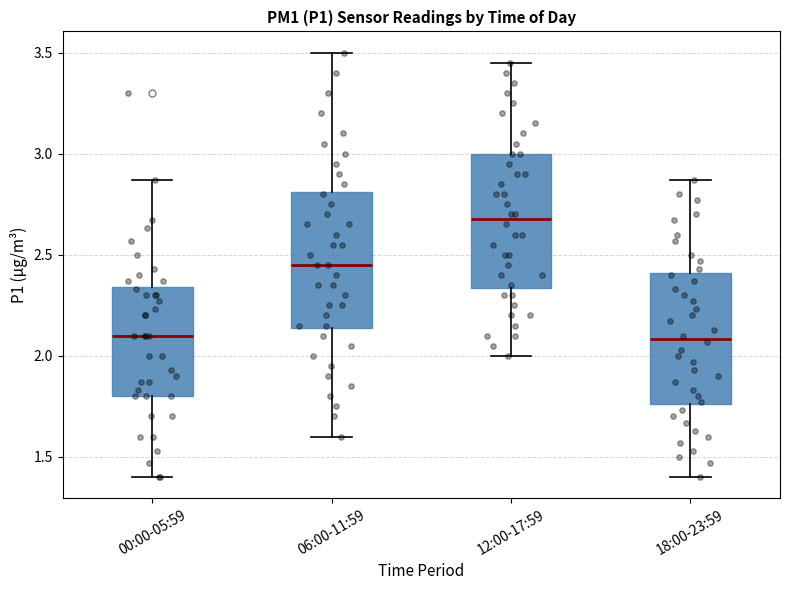

Reading left to right, transcribe this box plot: for each box, give where its median line is, the range the box spans, and where its two whiskers end, as read against the y-axis. The values are not printed on the chart, so give them approximately, as read against the axis.

00:00-05:59: median 2.10, box 1.80 to 2.35, whiskers 1.40 to 2.85
06:00-11:59: median 2.45, box 2.15 to 2.80, whiskers 1.60 to 3.50
12:00-17:59: median 2.70, box 2.35 to 3.00, whiskers 2.00 to 3.45
18:00-23:59: median 2.10, box 1.75 to 2.40, whiskers 1.40 to 2.85